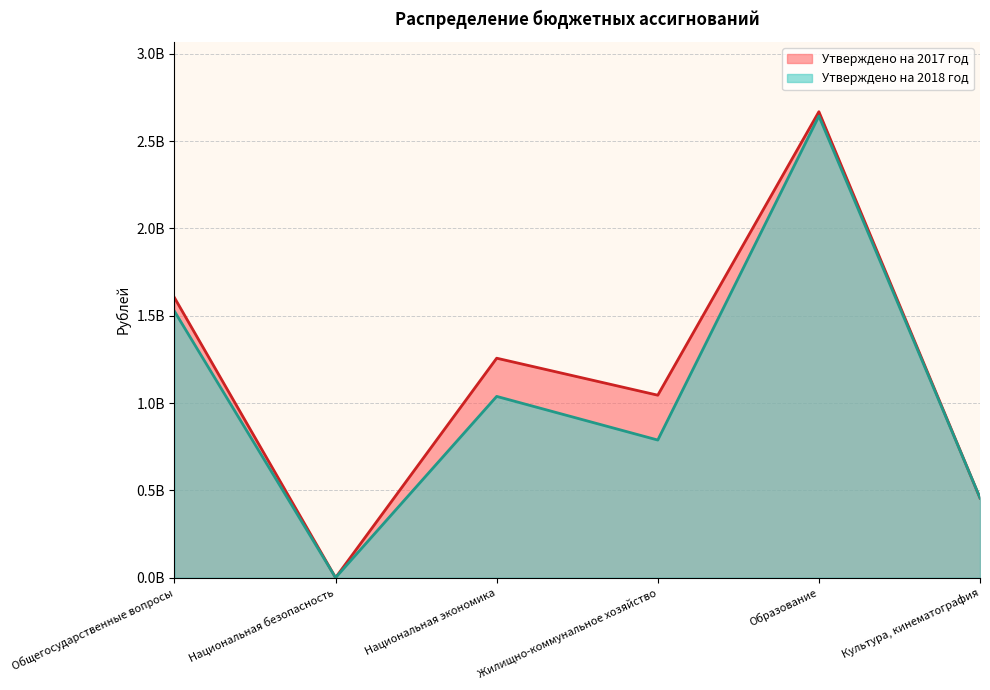

How many values in the Утверждено на 2018 год series are below 1038087289?

3